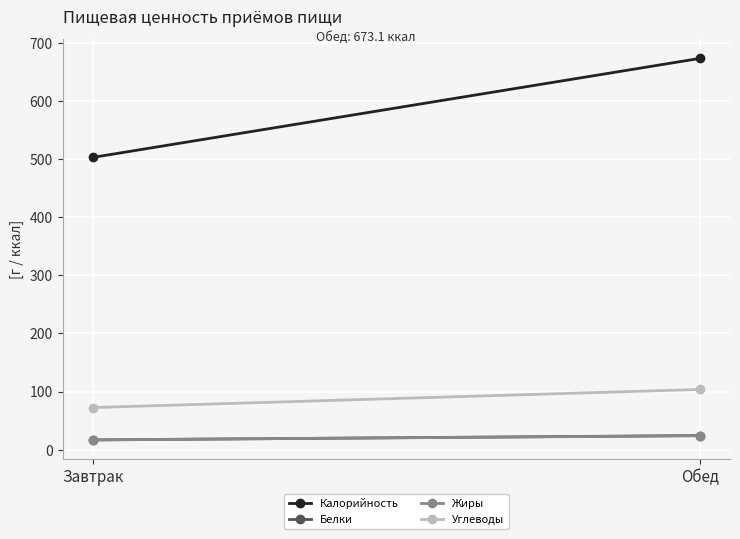

Rank the series at Завтрак from highest to lowest value.

Калорийность, Углеводы, Жиры, Белки